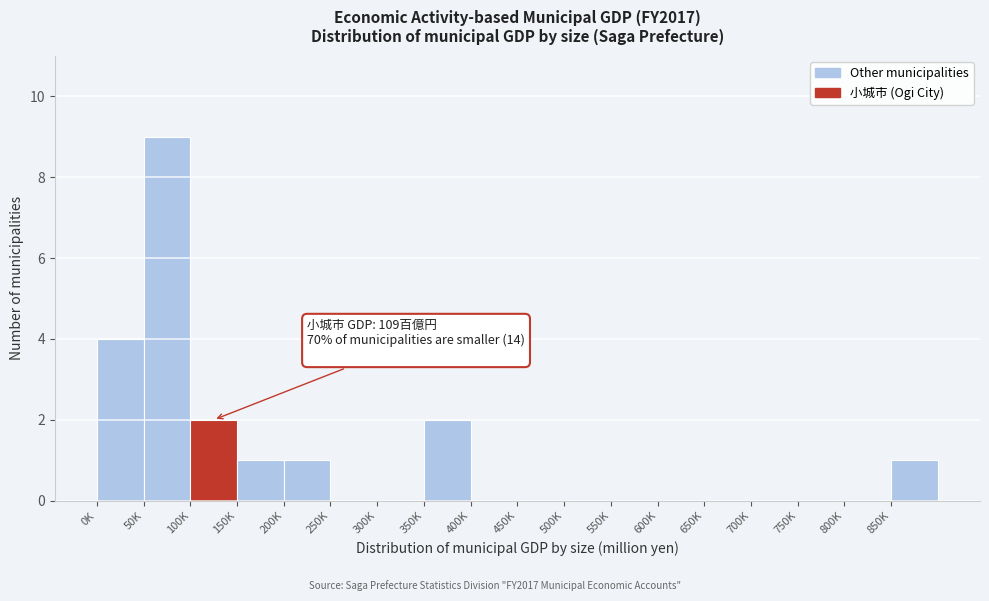

Reading right to left, extract all data points from this chart.

850K=1	800K=0	750K=0	700K=0	650K=0	600K=0	550K=0	500K=0	450K=0	400K=0	350K=2	300K=0	250K=0	200K=1	150K=1	100K=2	50K=9	0K=4